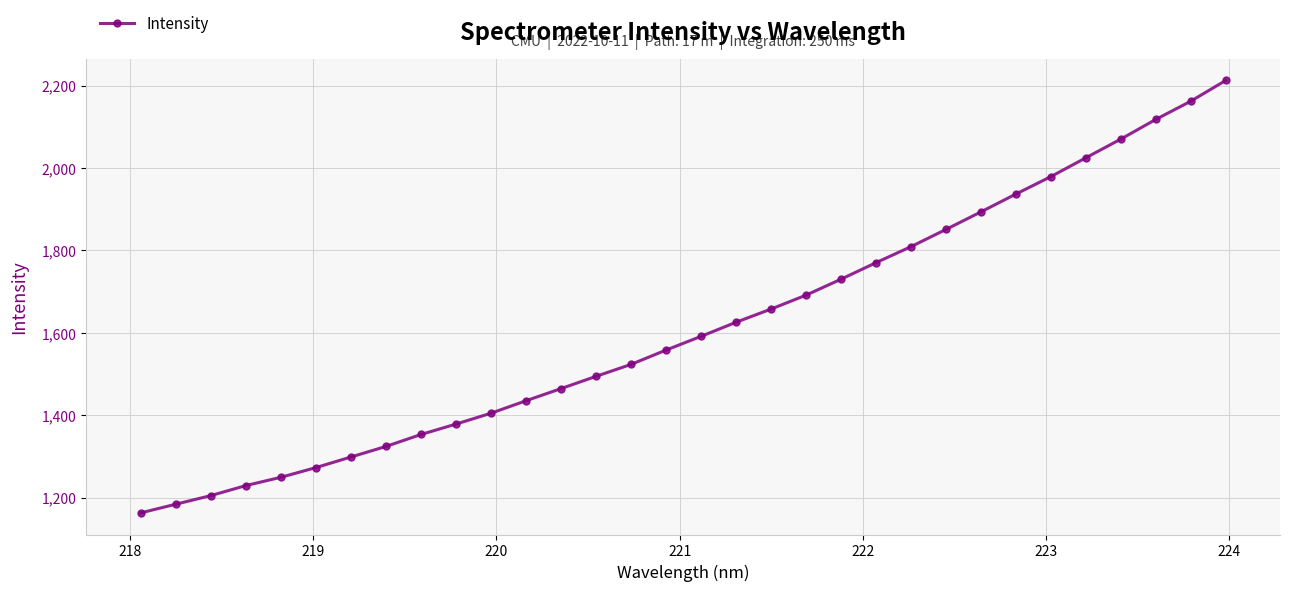

Count the number of data series in this chart.

1